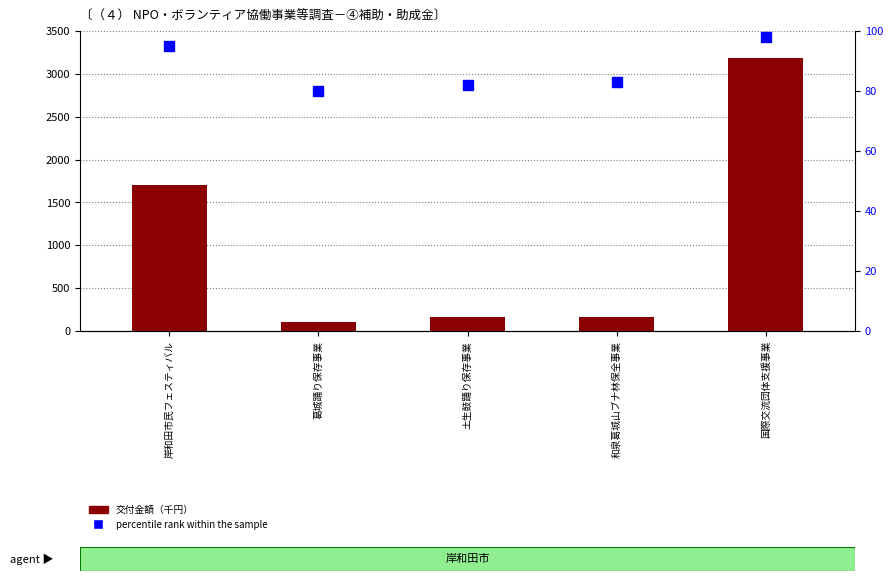

What is the difference between the 交付金額（千円） values at 和泉葛城山ブナ林保全事業 and 岸和田市民フェスティバル?

1540